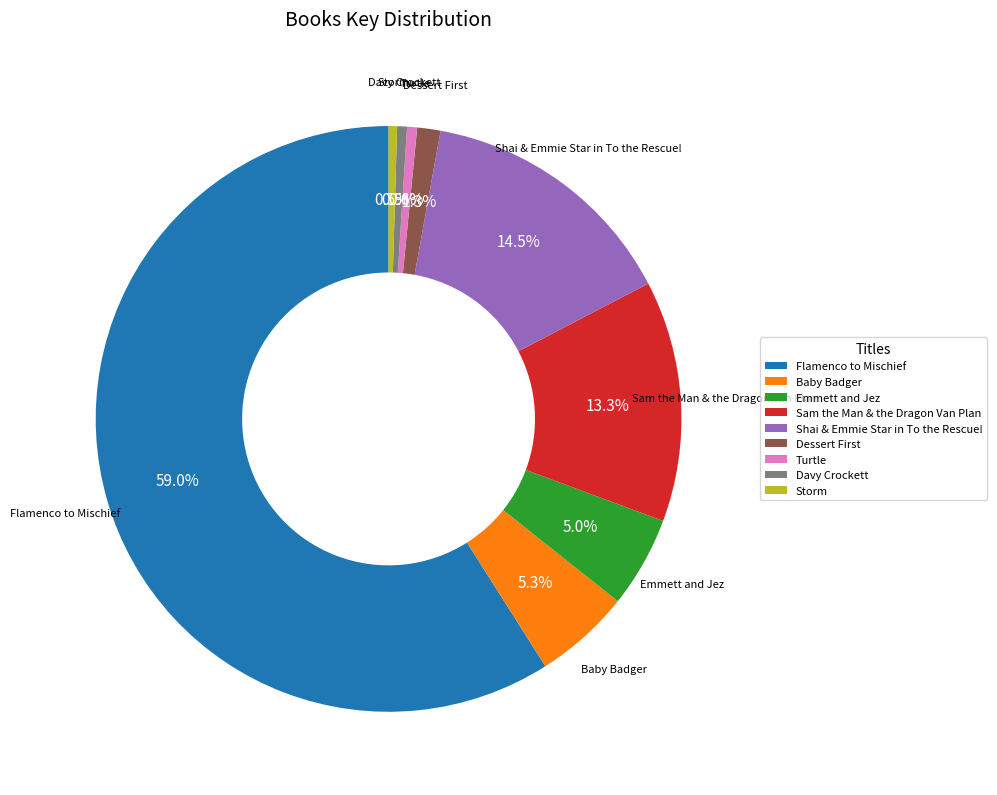

Is it true that Flamenco to Mischief is 59% of the pie?

True